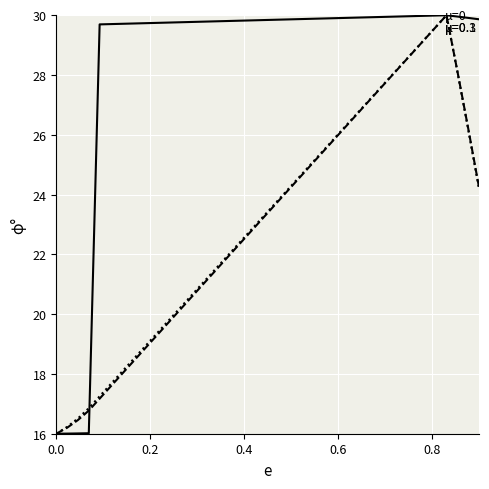

How many lines are shown in the chart?

3